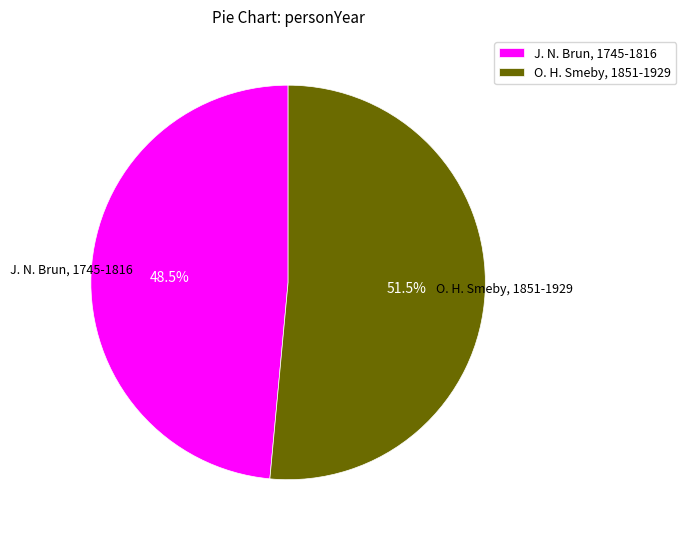

To the nearest percent, what is the difference between the largest and smallest slice percentages?

3%